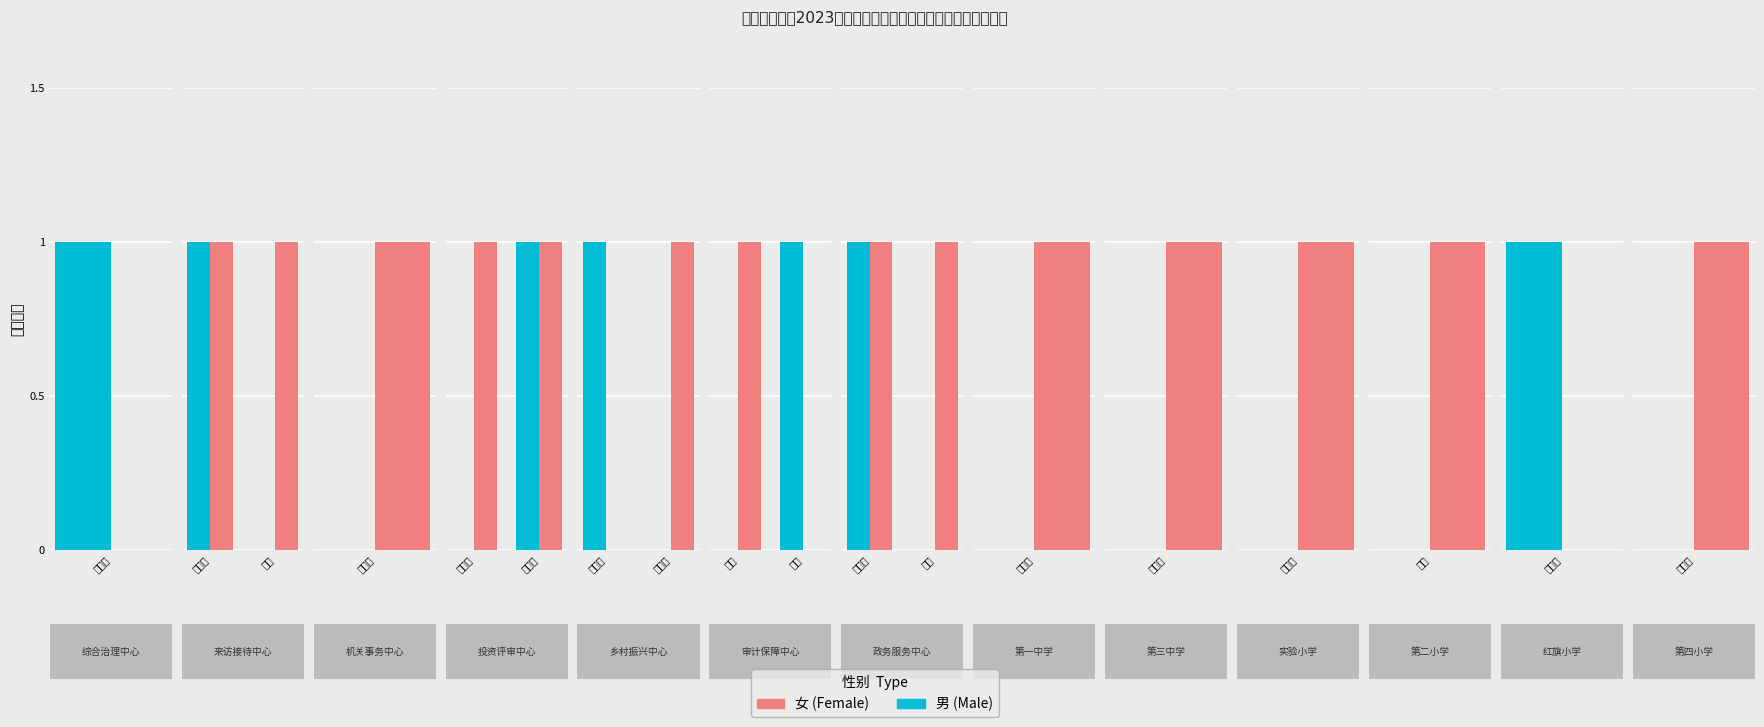

At which label does 男 reach its peak?

刘义健